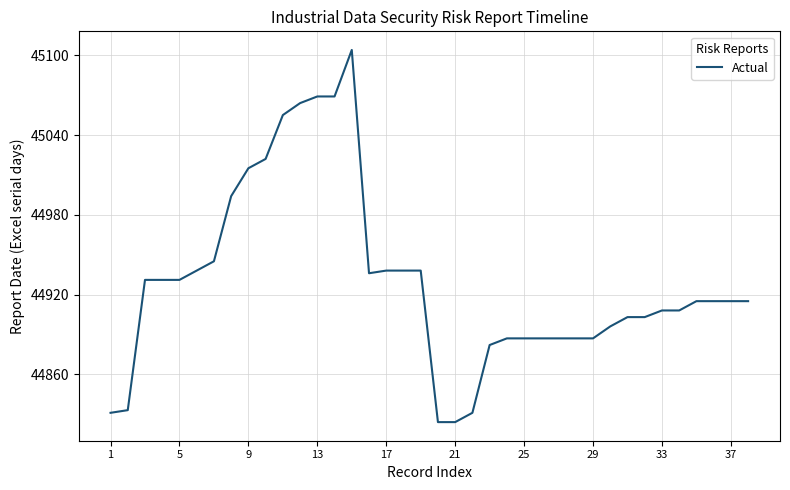

What is the difference between the maximum and minimum values?

280